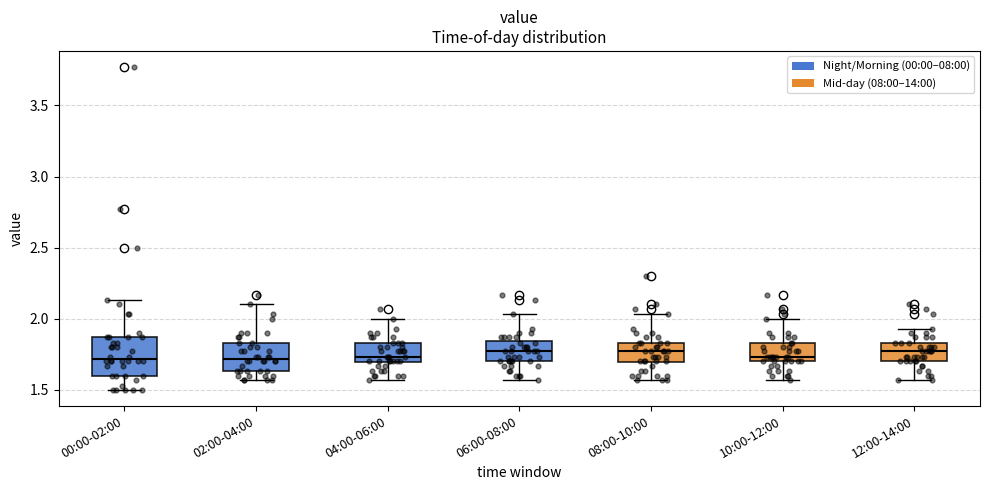

Reading left to right, read every box against the y-axis: the position of its median line, the range the box covers, and the ends of its whiskers. The values are not printed on the chart, so give them approximately, as read against the axis.

00:00-02:00: median 1.70, box 1.60 to 1.85, whiskers 1.50 to 2.15
02:00-04:00: median 1.70, box 1.65 to 1.85, whiskers 1.55 to 2.10
04:00-06:00: median 1.75, box 1.70 to 1.85, whiskers 1.55 to 2.00
06:00-08:00: median 1.75, box 1.70 to 1.85, whiskers 1.55 to 2.05
08:00-10:00: median 1.75, box 1.70 to 1.85, whiskers 1.55 to 2.05
10:00-12:00: median 1.75, box 1.70 to 1.85, whiskers 1.55 to 2.00
12:00-14:00: median 1.75, box 1.70 to 1.85, whiskers 1.55 to 1.95